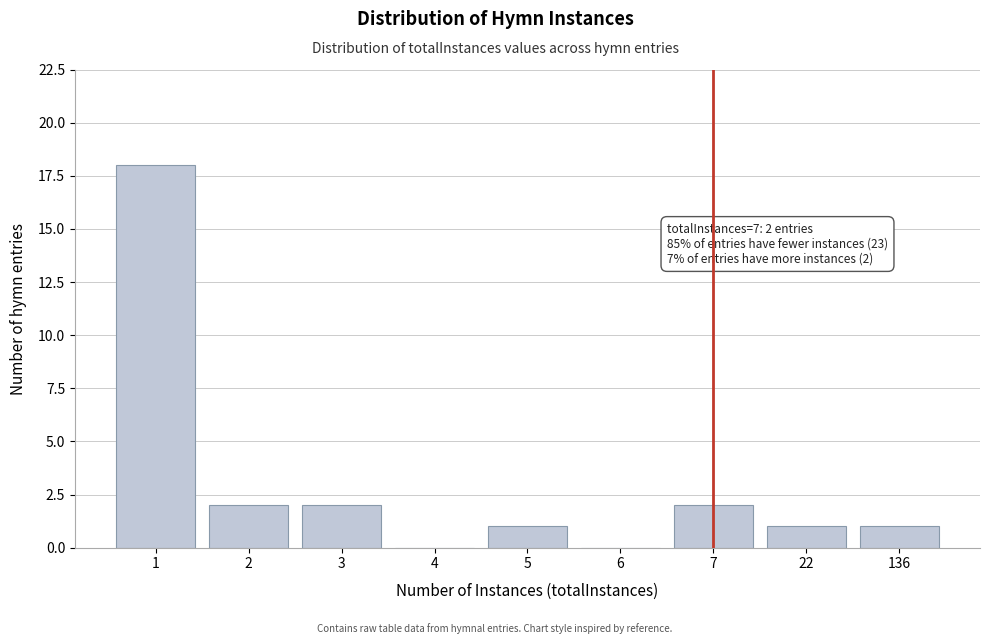

Reading left to right, extract all data points from this chart.

1=18	2=2	3=2	4=0	5=1	6=0	7=2	22=1	136=1